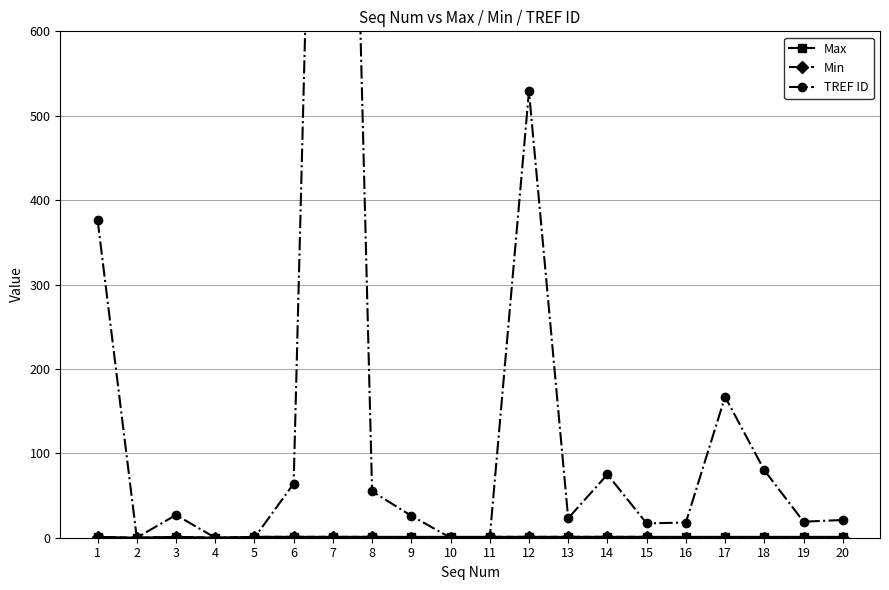

The TREF ID series shows -1272 at 5. True or false?

False